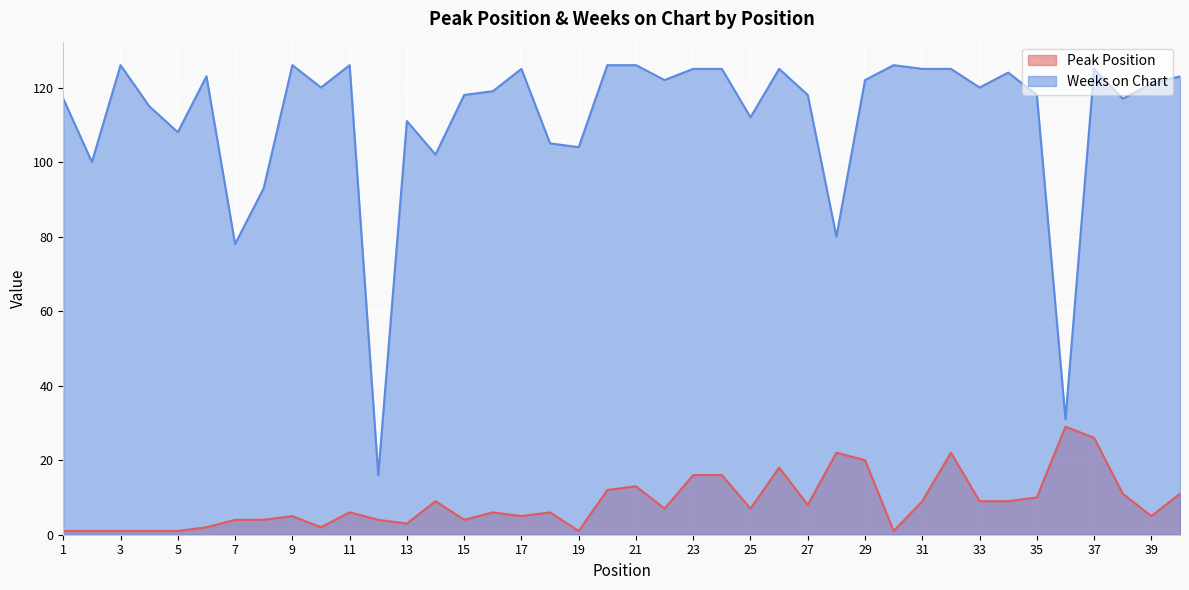

Is it true that Weeks on Chart equals 24 at 33?

False